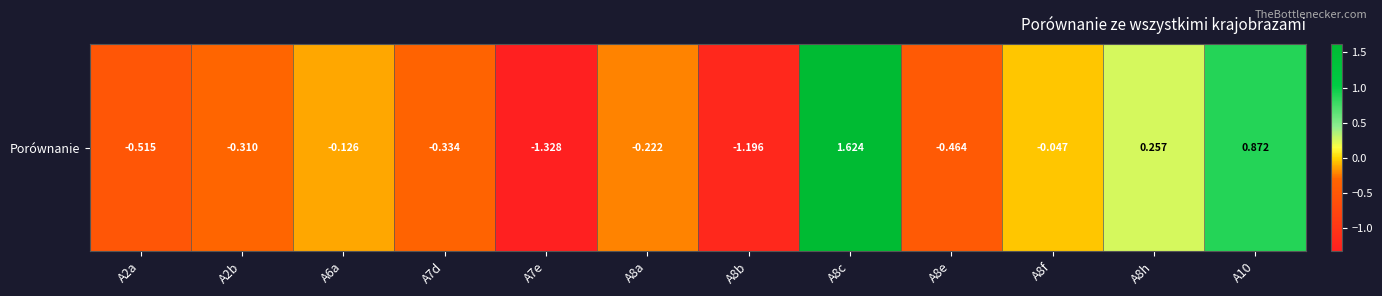

Is it true that the value at A10 is 1.3?

False